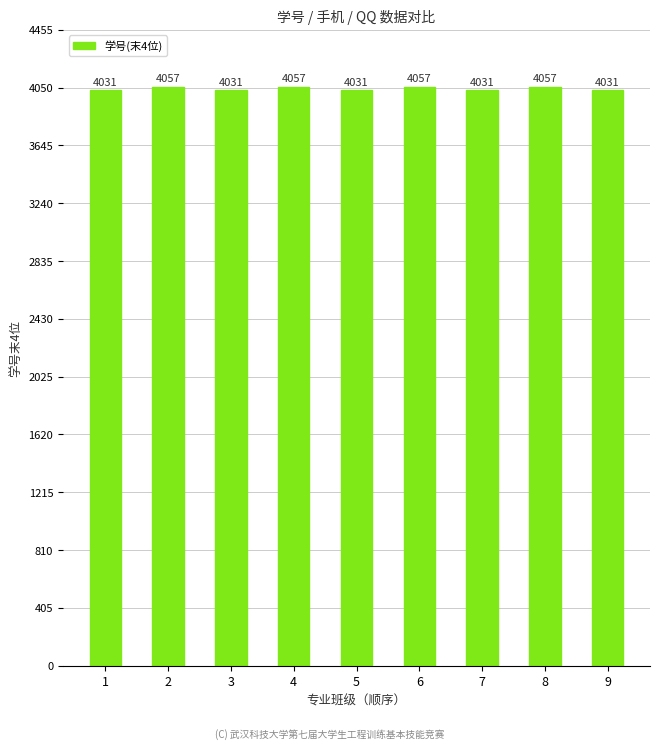

What is the average value?

4043